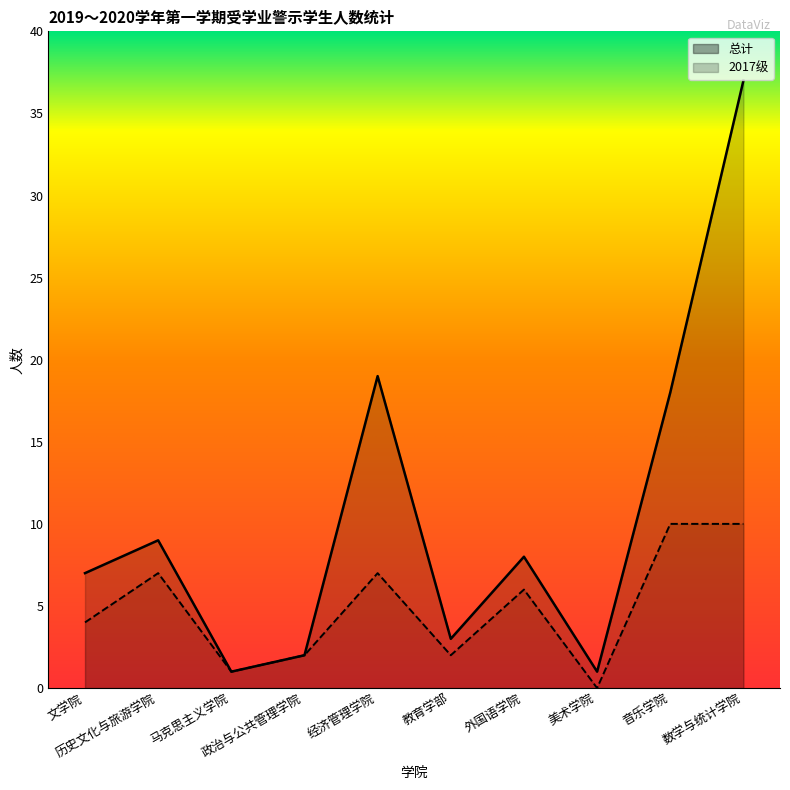

How many values in 2017级 are above zero?

9